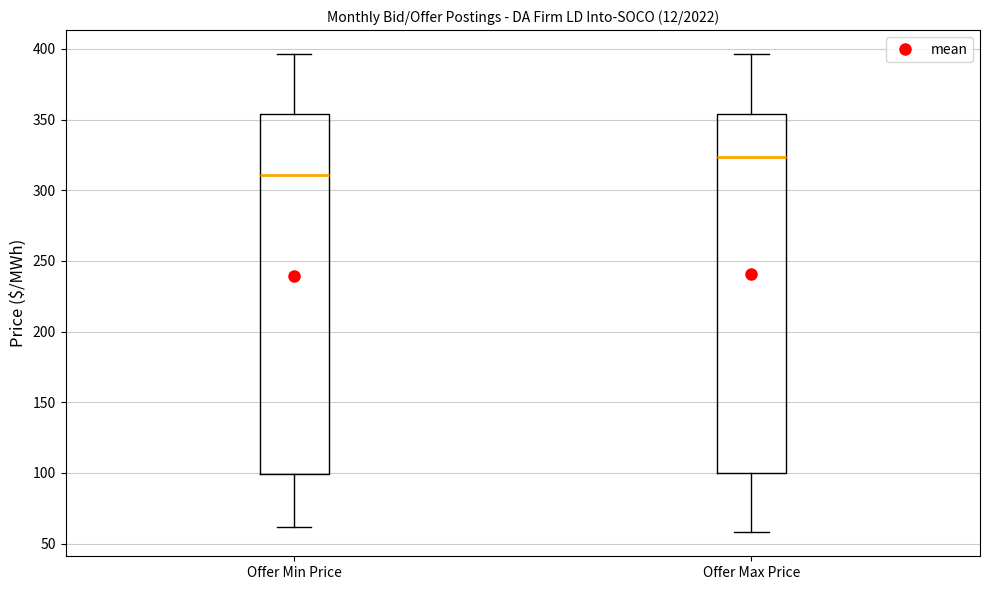

Where is the lower edge of the box for Offer Min Price on the y-axis? The values are not printed on the chart, so give them approximately, as read against the axis.

100